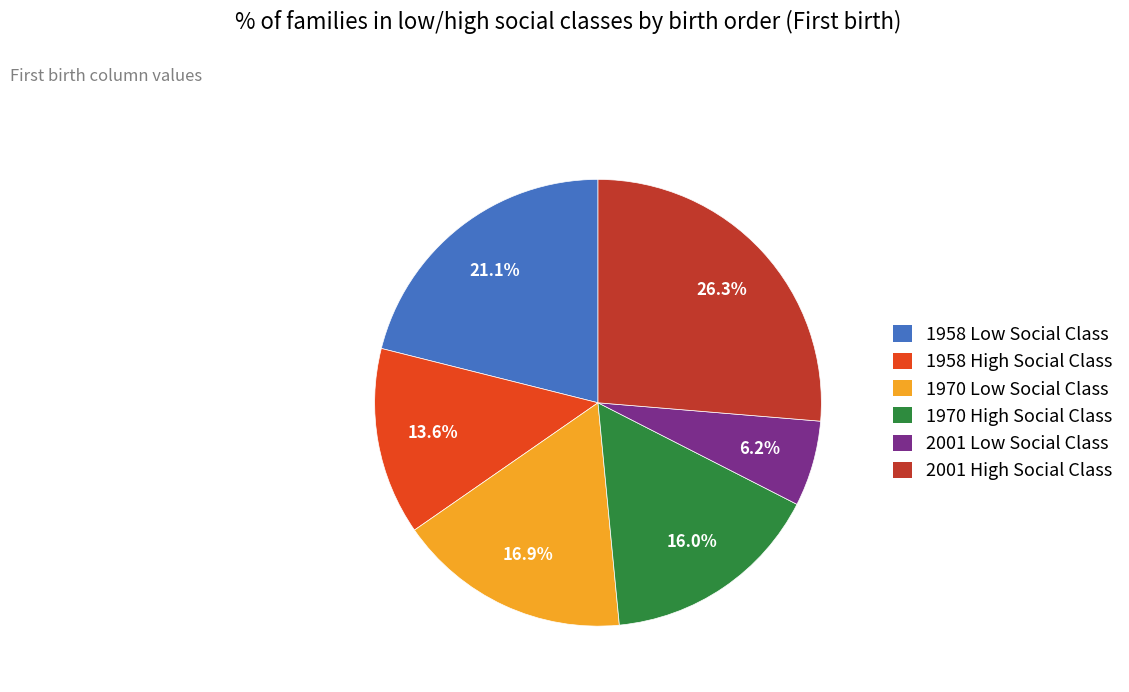

What percentage is NOT represented by 2001 Low Social Class?

93.8%